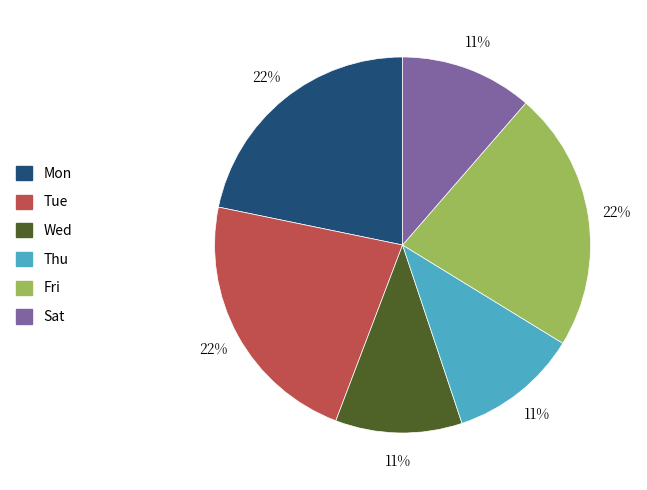

Does Mon account for over 50% of the chart?

No